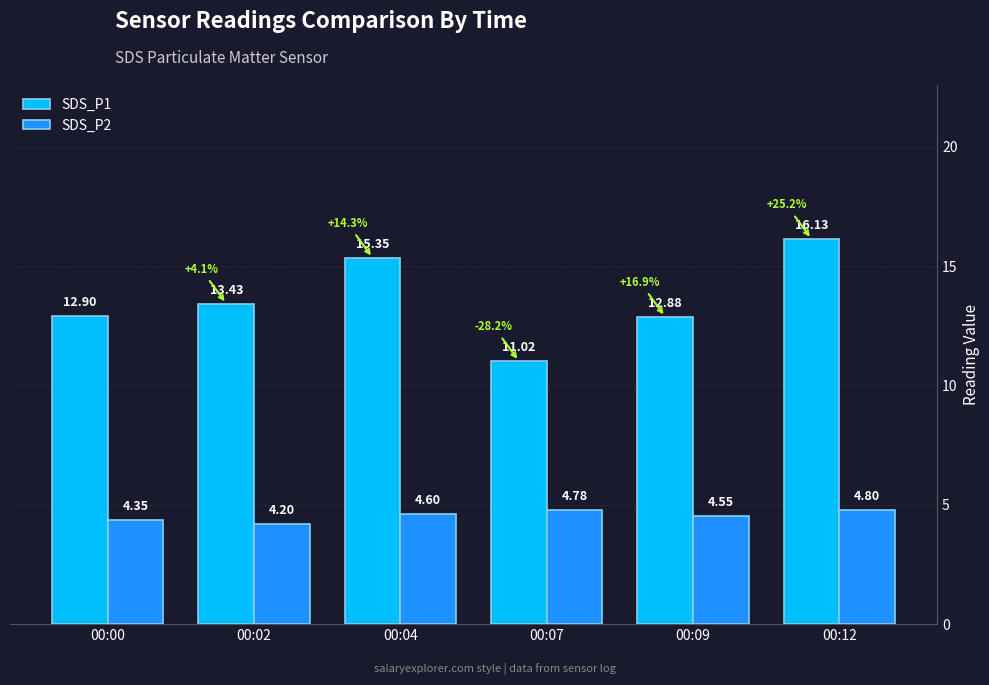

What is the highest value of the SDS_P1 series?

16.1